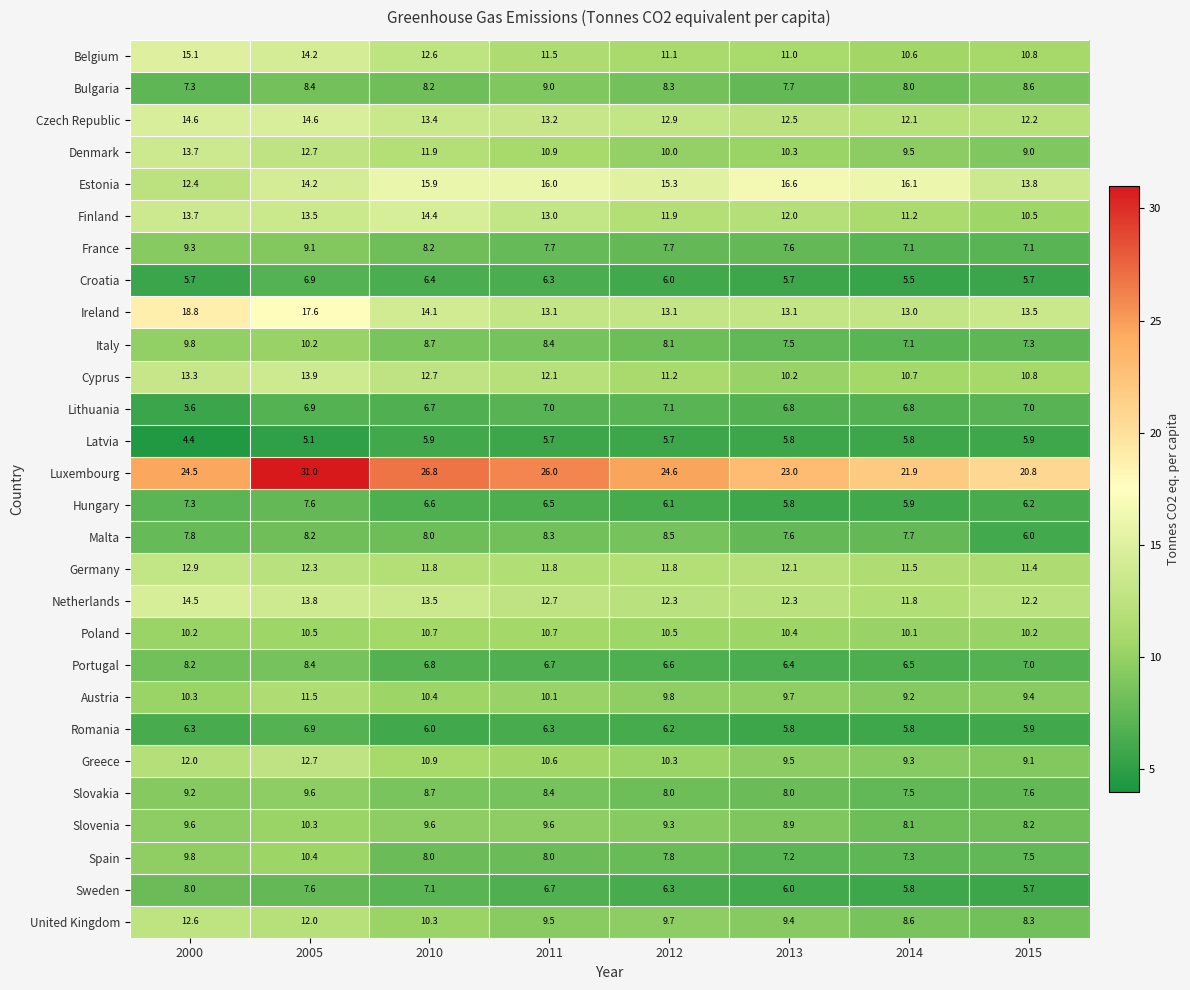

What is the total value across all series at 2013?

268.9